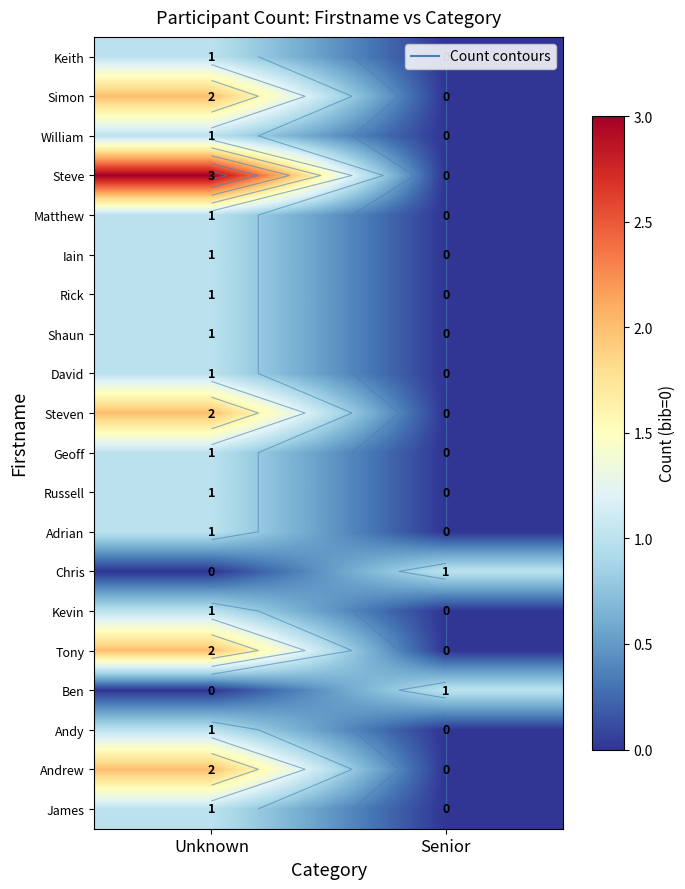

What is the spread (max minus min) of values at Unknown?

3